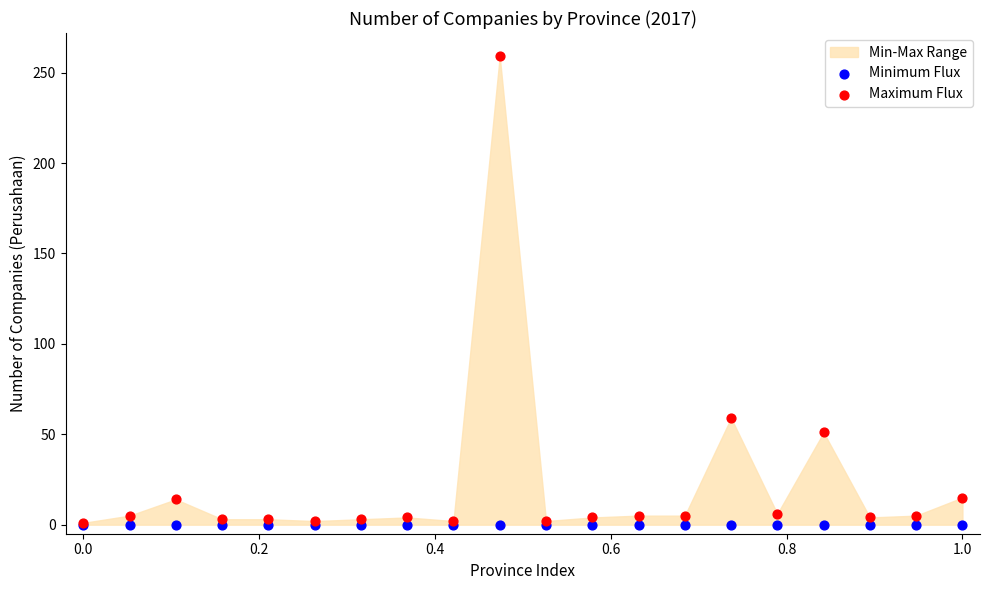

In the Maximum Flux series, what Y value is closest to 130?

59